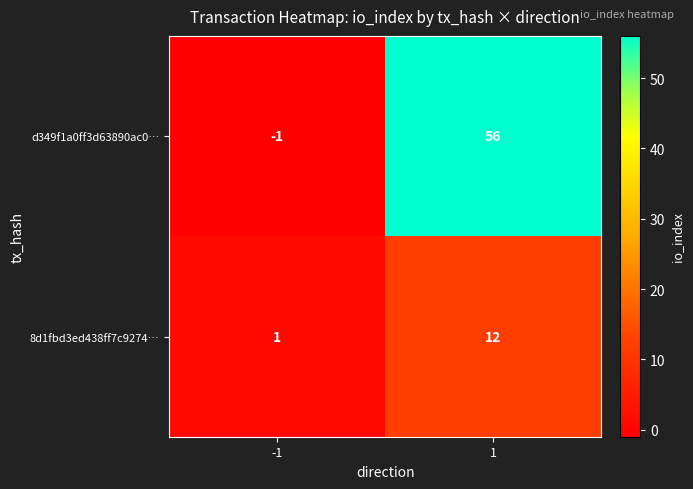

What is the difference between the maximum and minimum values in the d349f1a0ff3d63890ac0… series?

57